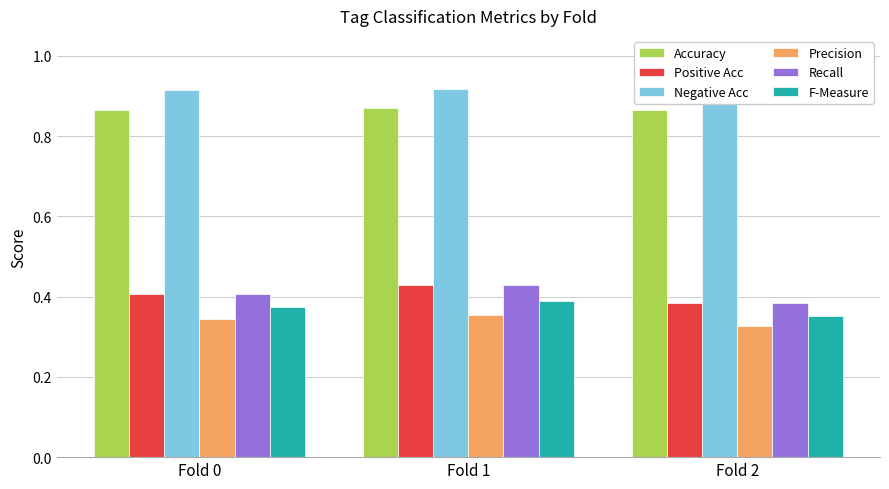

The value of Recall at Fold 1 is 0.4. True or false?

True